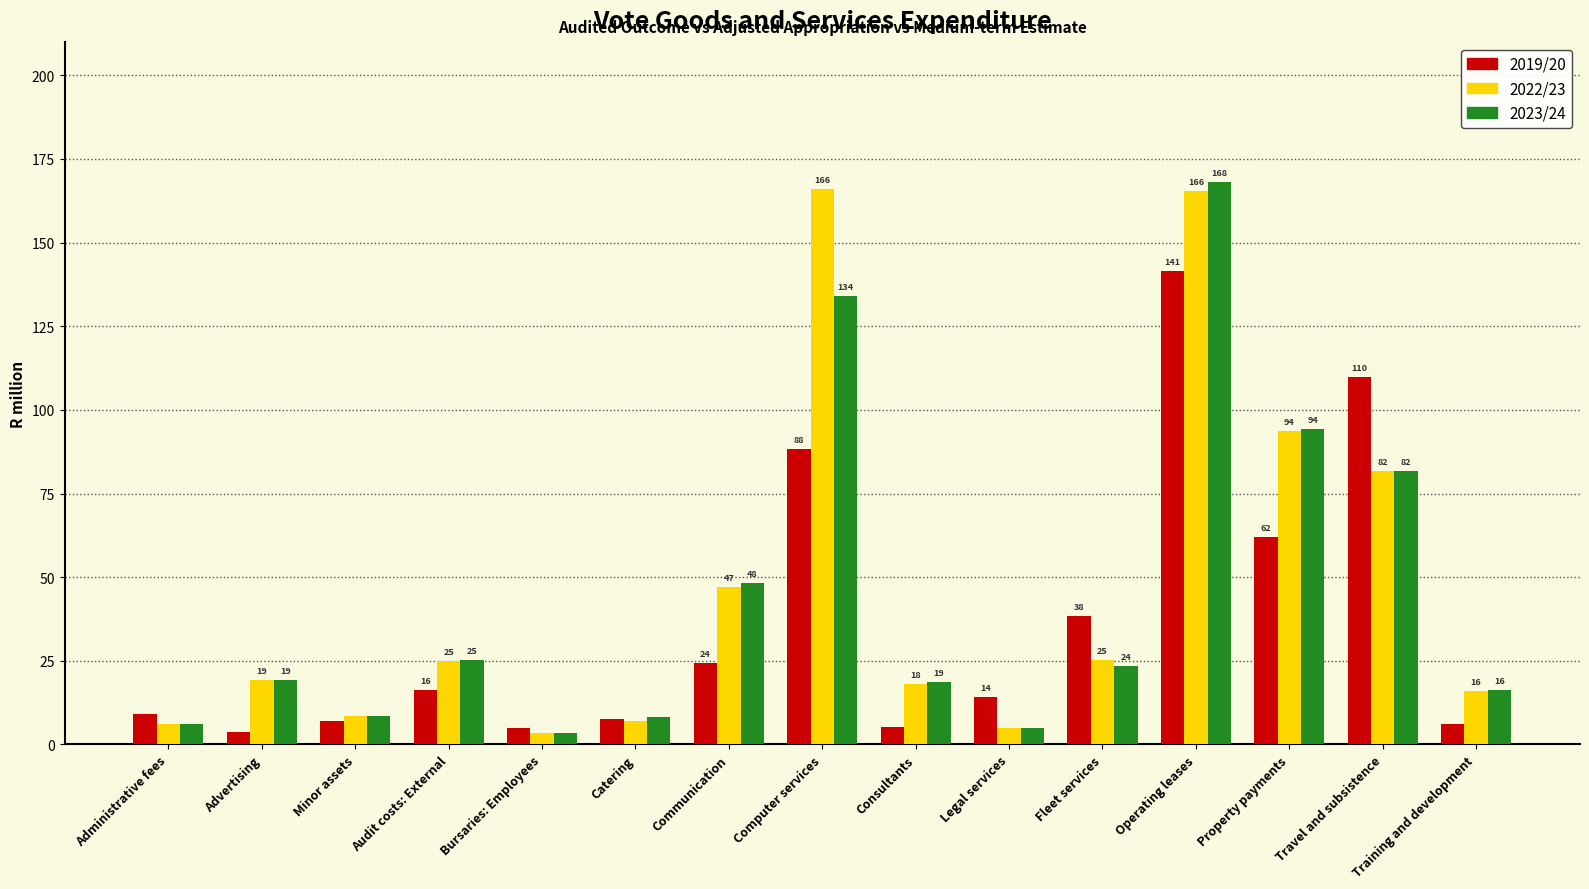

The 2022/23 series shows 81.8 at Travel and subsistence. True or false?

True